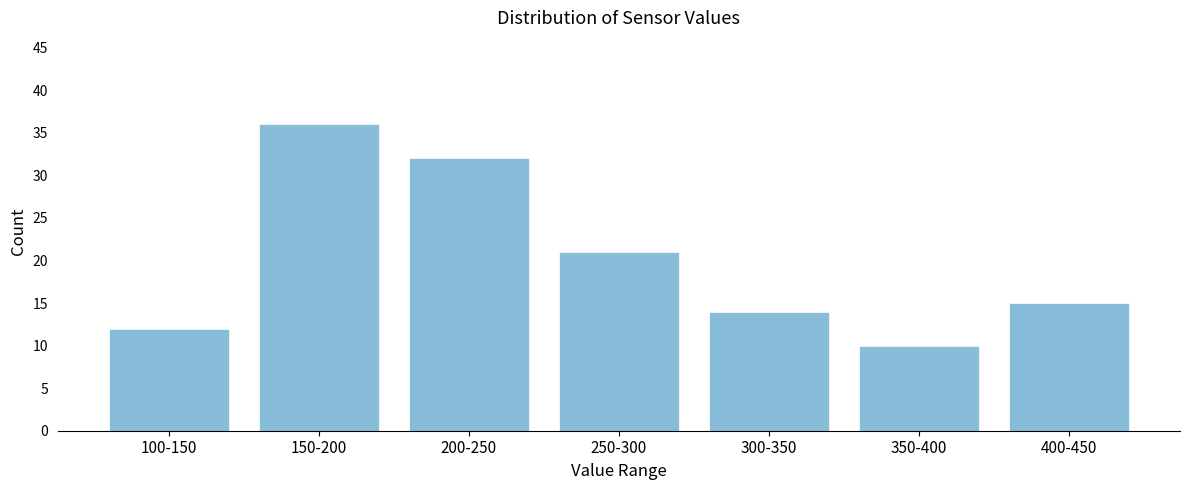

Reading right to left, extract all data points from this chart.

400-450=15	350-400=10	300-350=14	250-300=21	200-250=32	150-200=36	100-150=12